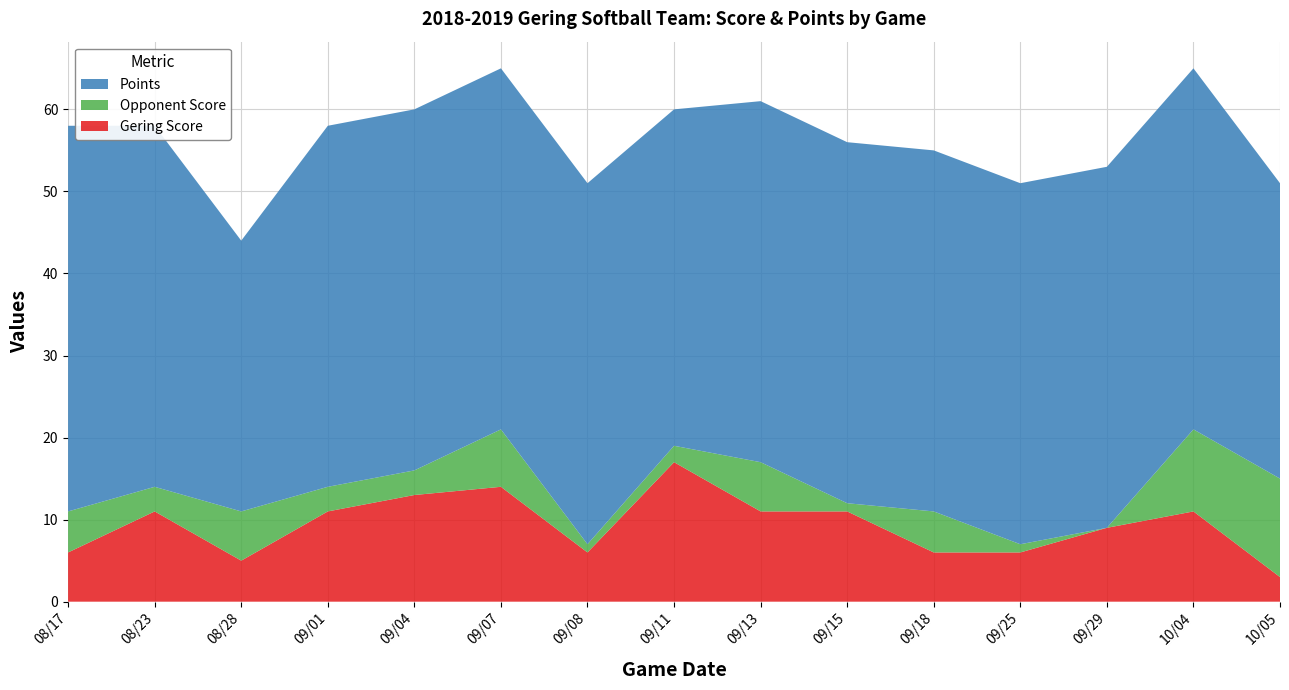

Reading left to right, what are all the values shown in this chart?

Gering Score: 6	11	5	11	13	14	6	17	11	11	6	6	9	11	3
Opponent Score: 5	3	6	3	3	7	1	2	6	1	5	1	0	10	12
Points: 47	44	33	44	44	44	44	41	44	44	44	44	44	44	36